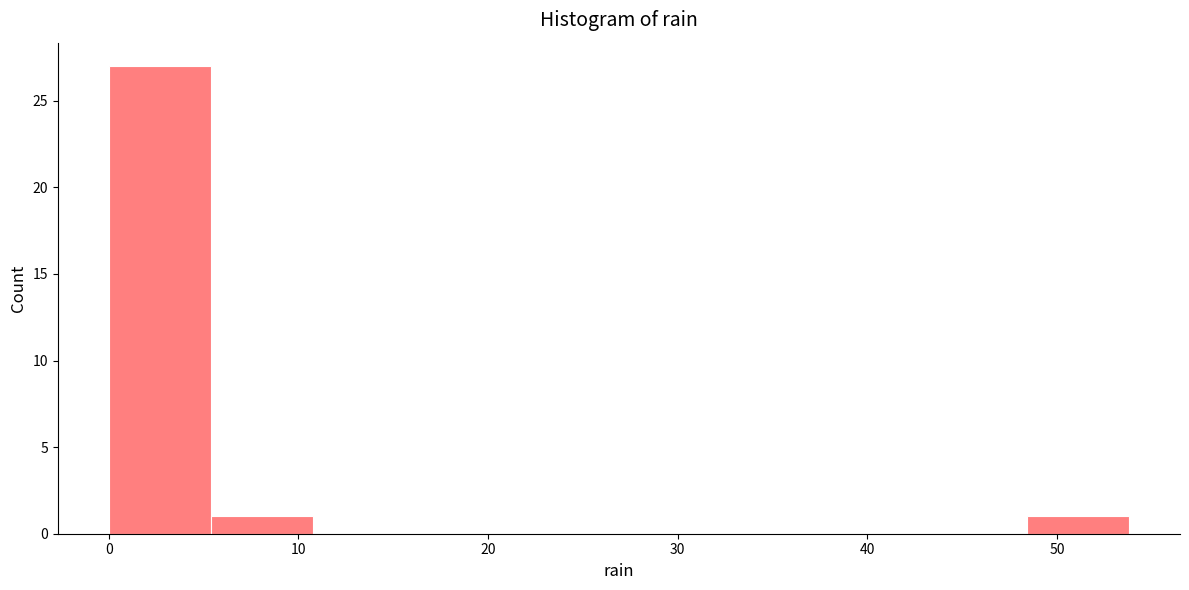

Reading left to right, list every bar in this chart as the range it spans on the x-axis followed by its height. Neither the bar edges nor the heights are printed on the chart, so give them approximately, as read against the axes.

0 to 5: 27
5 to 11: 1
11 to 16: 0
16 to 22: 0
22 to 27: 0
27 to 32: 0
32 to 38: 0
38 to 43: 0
43 to 48: 0
48 to 54: 1